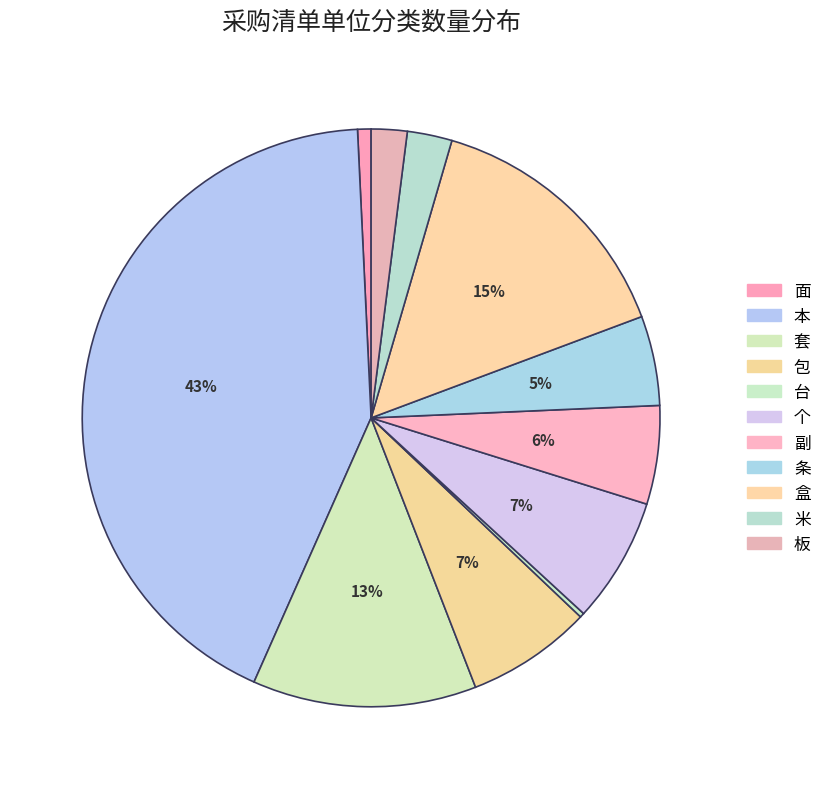

Count the number of slices in the pie.

11